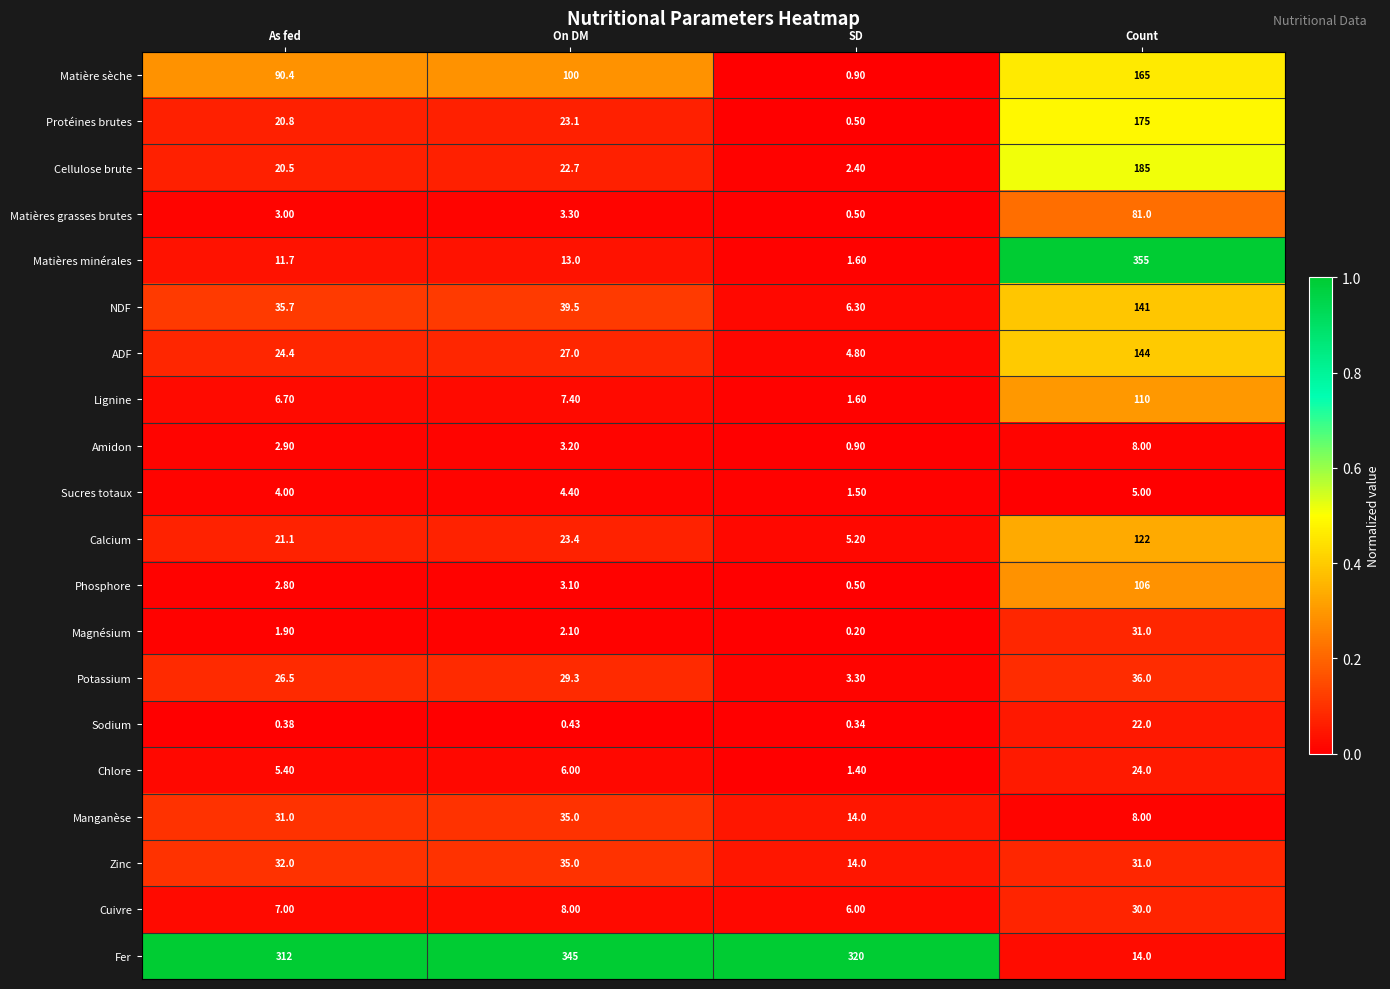

What is the spread (max minus min) of values at As fed?

311.6